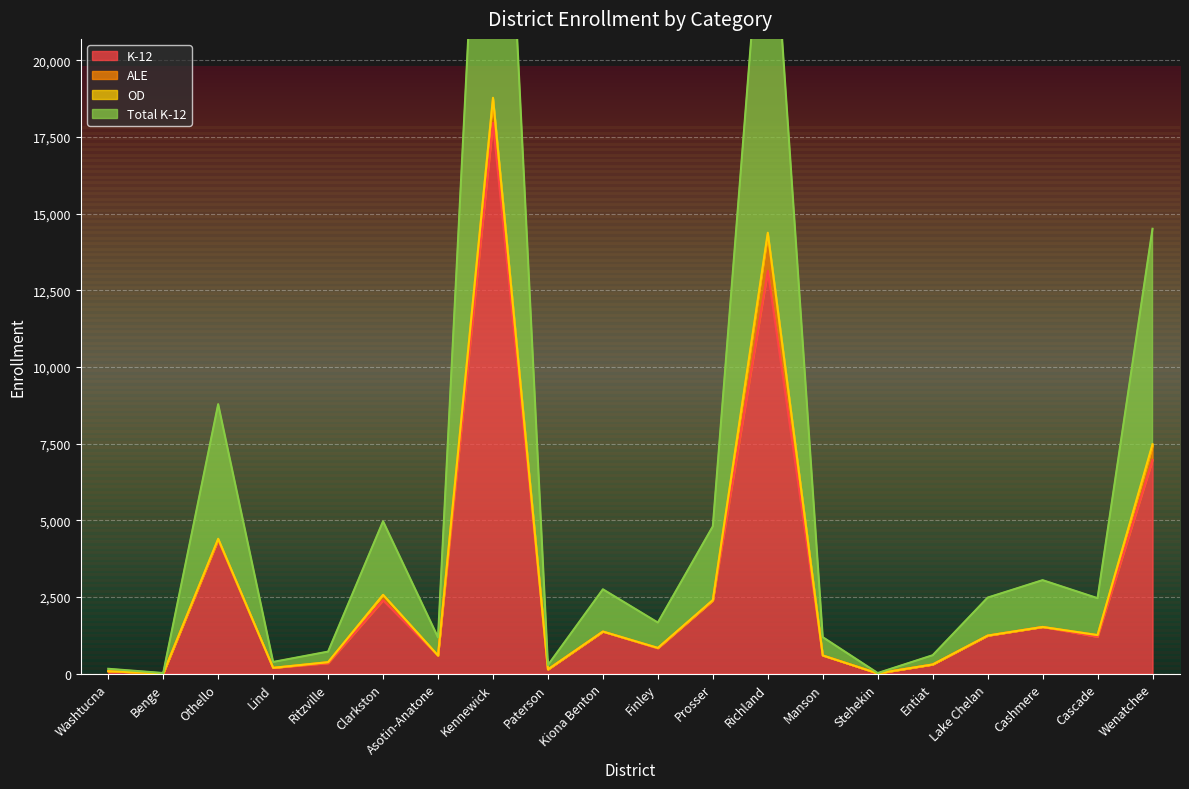

At how many categories does at least one series exceed 16671?

2